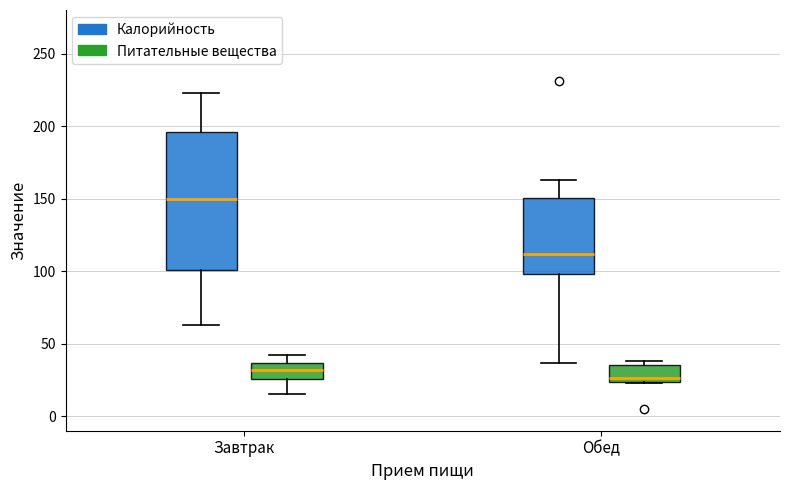

Reading left to right, read every box against the y-axis: the position of its median line, the range the box covers, and the ends of its whiskers. The values are not printed on the chart, so give them approximately, as read against the axis.

Завтрак (Калорийность): median 150, box 100 to 195, whiskers 65 to 225
Завтрак (Питательные вещества): median 30, box 25 to 35, whiskers 15 to 40
Обед (Калорийность): median 110, box 100 to 150, whiskers 35 to 165
Обед (Питательные вещества): median 25 (just above the box's lower edge), box 25 to 35, whiskers 25 to 40